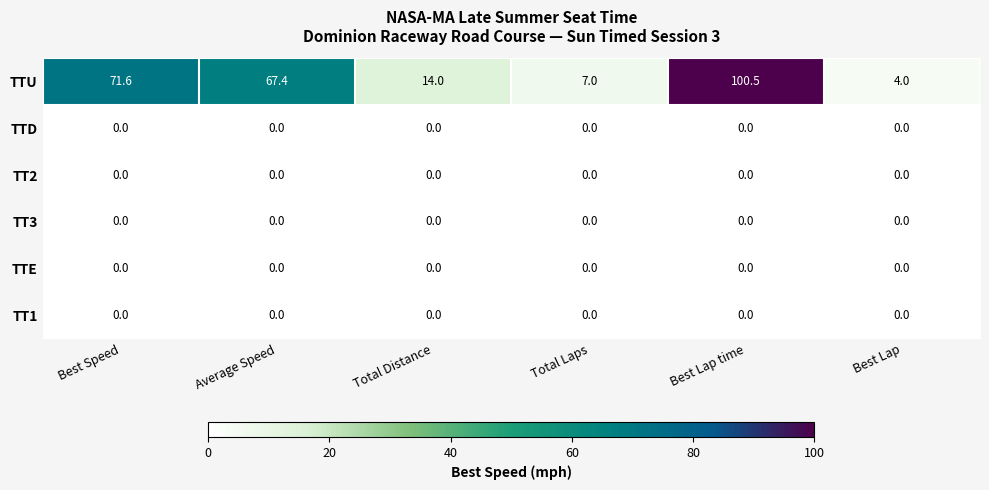

At how many categories does at least one series exceed 85?

1